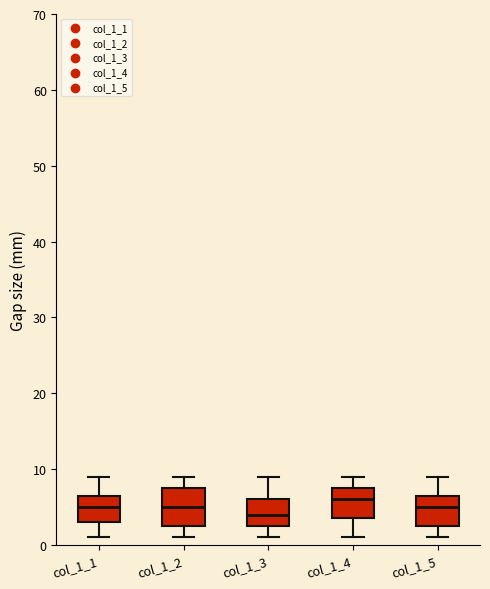

Reading left to right, transcribe this box plot: for each box, give where its median line is, the range the box spans, and where its two whiskers end, as read against the y-axis. The values are not printed on the chart, so give them approximately, as read against the axis.

col_1_1: median 5, box 3 to 7, whiskers 1 to 9
col_1_2: median 5, box 3 to 8, whiskers 1 to 9
col_1_3: median 4, box 3 to 6, whiskers 1 to 9
col_1_4: median 6, box 4 to 8, whiskers 1 to 9
col_1_5: median 5, box 3 to 7, whiskers 1 to 9